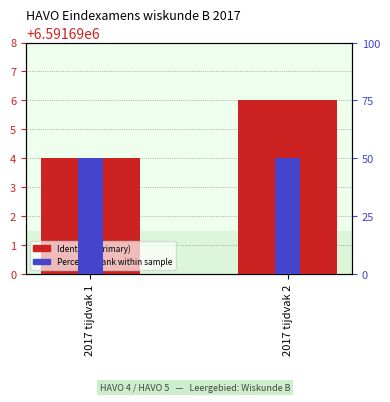

What are all the series names shown in the legend?

Identifier (primary), Percentile rank within sample